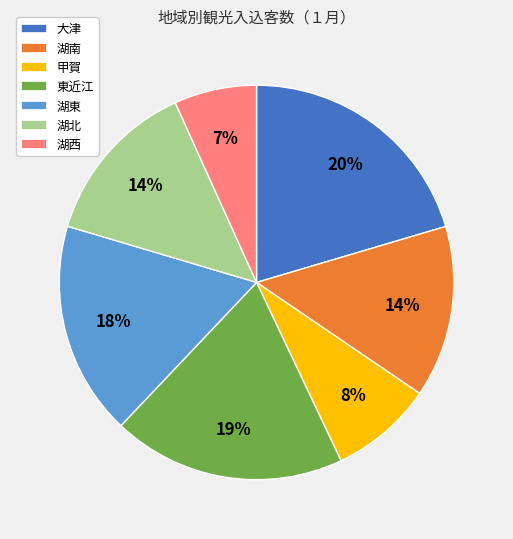

Is it true that 湖北 is 14% of the pie?

True